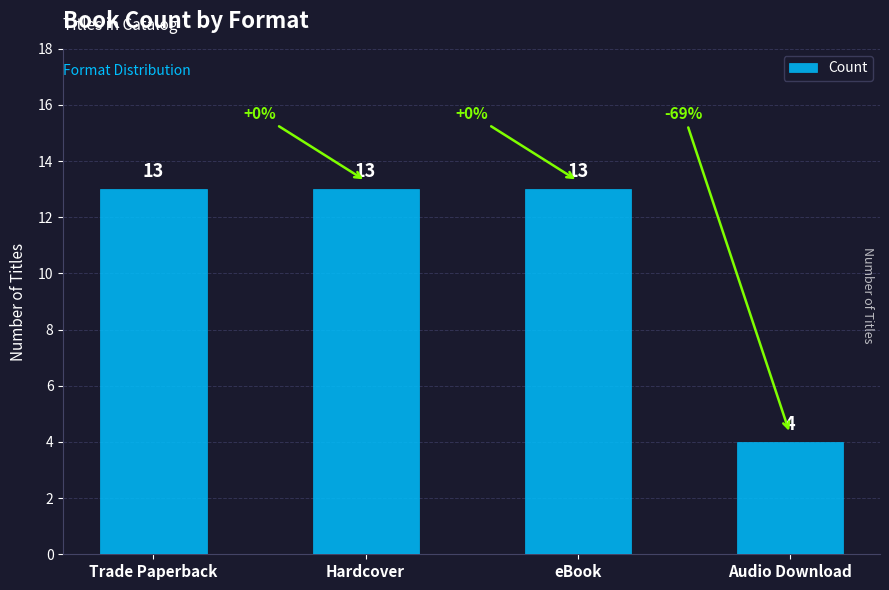

Count the values in the range 13 to 14.

3